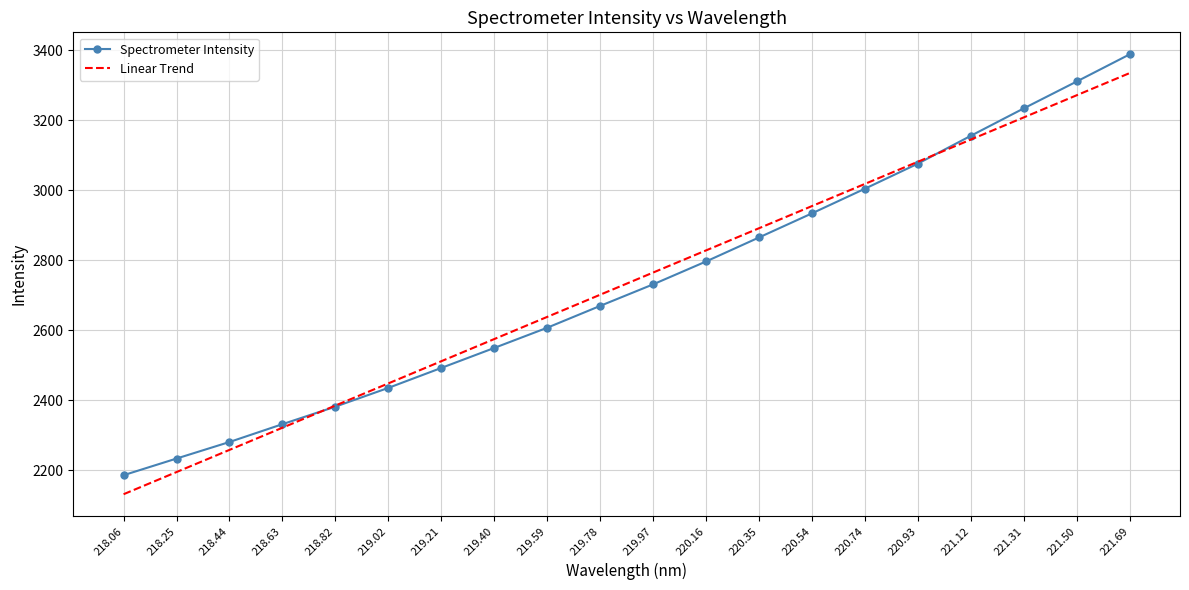

What is the minimum value for Spectrometer Intensity?

2185.3